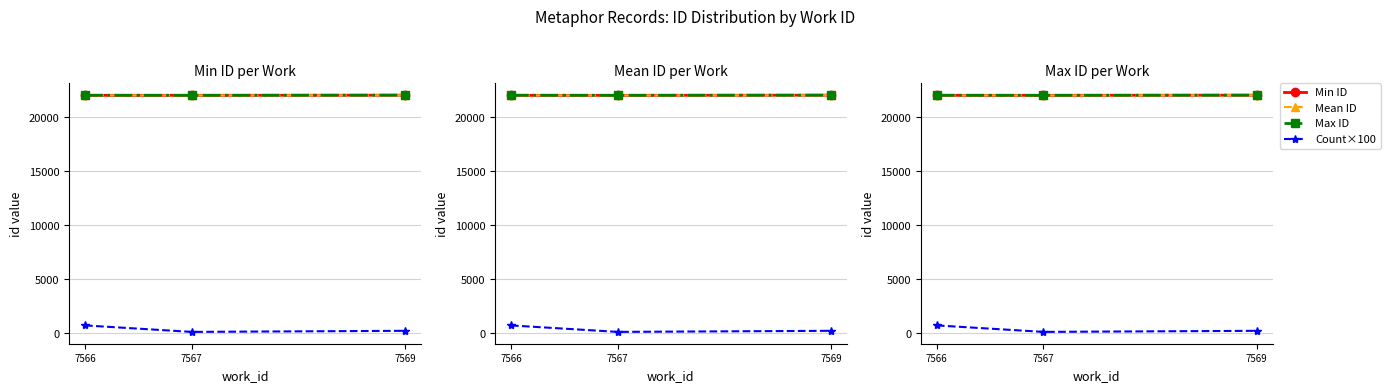

How many data points in Min ID are above 22041?

1